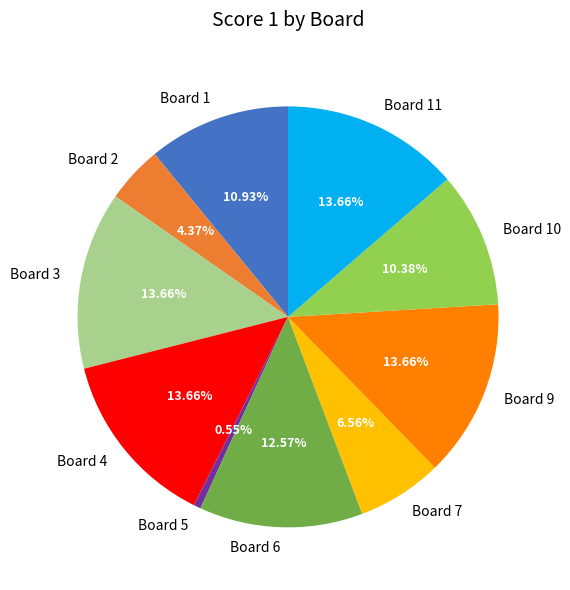

Is there a majority slice in this chart?

No